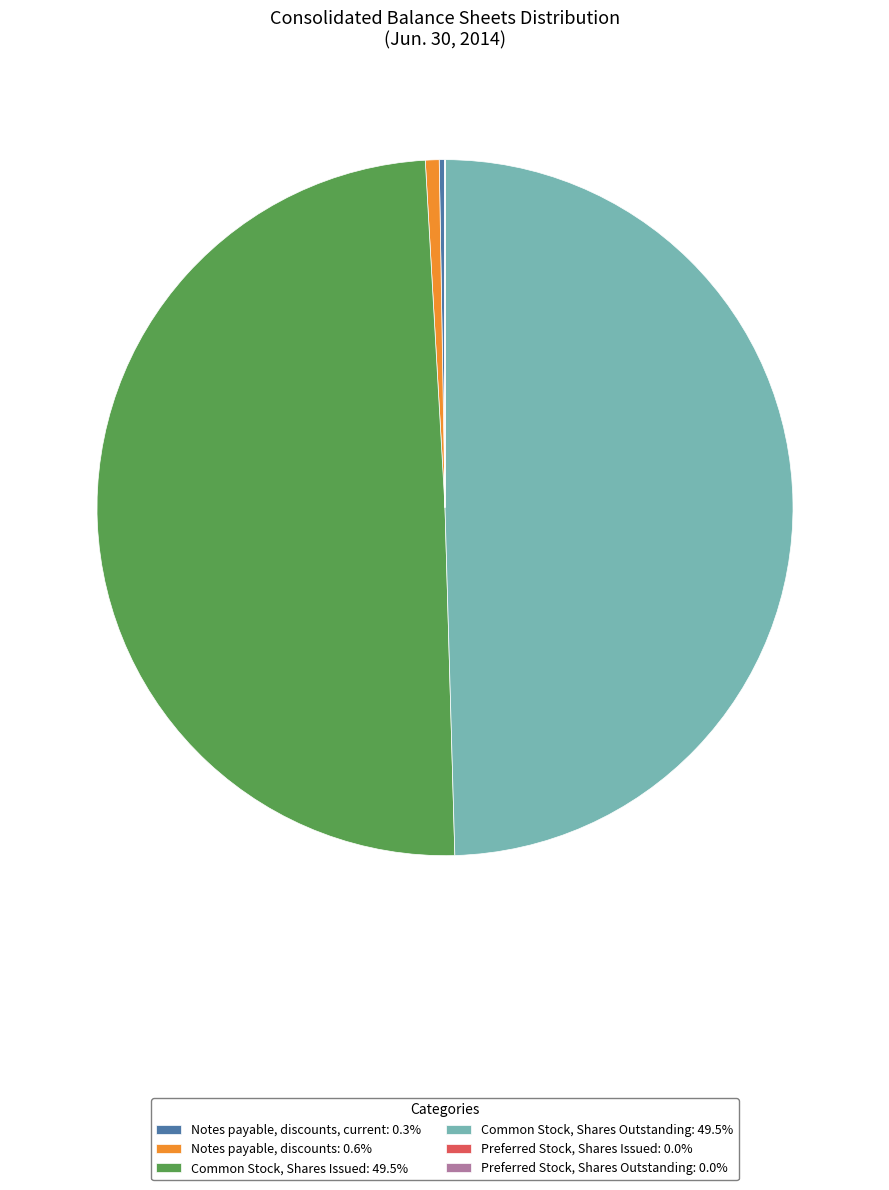

Does any single category account for the majority?

No